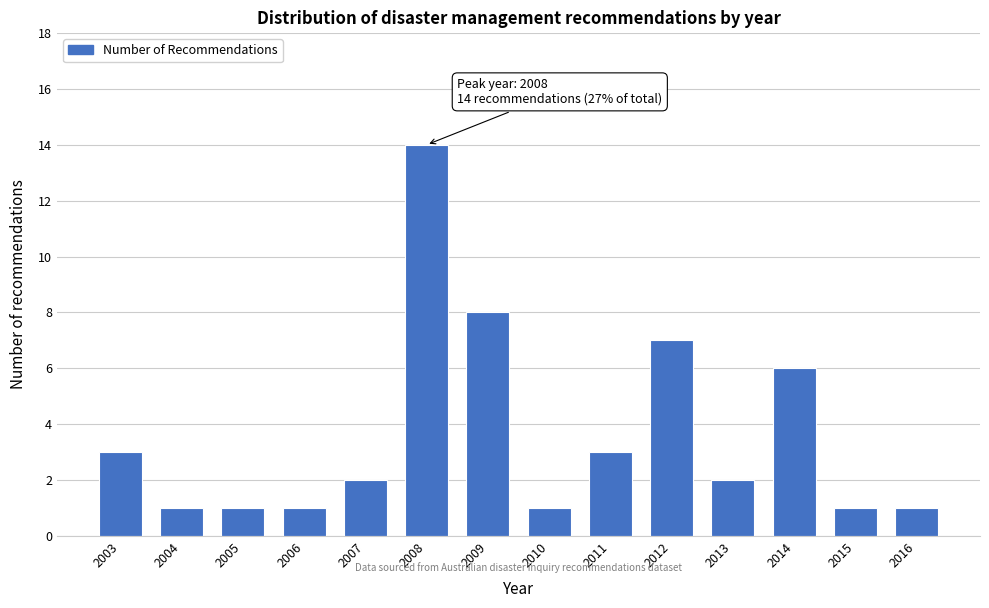

Reading left to right, what are all the values shown in this chart?

2003=3	2004=1	2005=1	2006=1	2007=2	2008=14	2009=8	2010=1	2011=3	2012=7	2013=2	2014=6	2015=1	2016=1